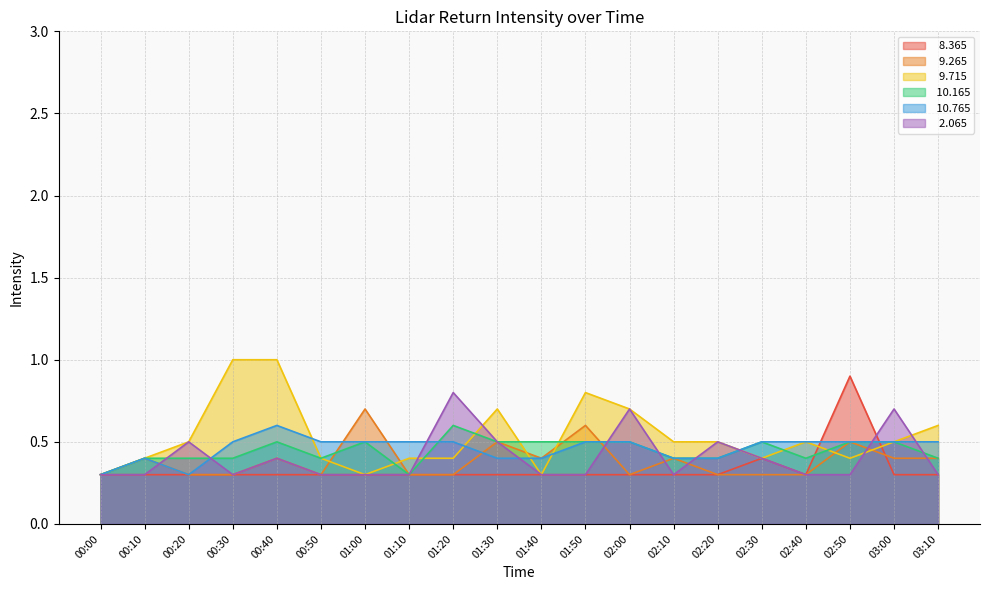

Reading left to right, extract all data points from this chart.

  8.365: 0.3	0.3	0.3	0.3	0.3	0.3	0.3	0.3	0.3	0.3	0.3	0.3	0.3	0.3	0.3	0.4	0.3	0.9	0.3	0.3
  9.265: 0.3	0.4	0.3	0.3	0.4	0.3	0.7	0.3	0.3	0.5	0.4	0.6	0.3	0.4	0.3	0.3	0.3	0.5	0.4	0.4
  9.715: 0.3	0.4	0.5	1.0	1.0	0.4	0.3	0.4	0.4	0.7	0.3	0.8	0.7	0.5	0.5	0.4	0.5	0.4	0.5	0.6
 10.165: 0.3	0.4	0.4	0.4	0.5	0.4	0.5	0.3	0.6	0.5	0.5	0.5	0.5	0.4	0.4	0.5	0.4	0.5	0.5	0.4
 10.765: 0.3	0.4	0.3	0.5	0.6	0.5	0.5	0.5	0.5	0.4	0.4	0.5	0.5	0.4	0.4	0.5	0.5	0.5	0.5	0.5
  2.065: 0.3	0.3	0.5	0.3	0.4	0.3	0.3	0.3	0.8	0.5	0.3	0.3	0.7	0.3	0.5	0.4	0.3	0.3	0.7	0.3